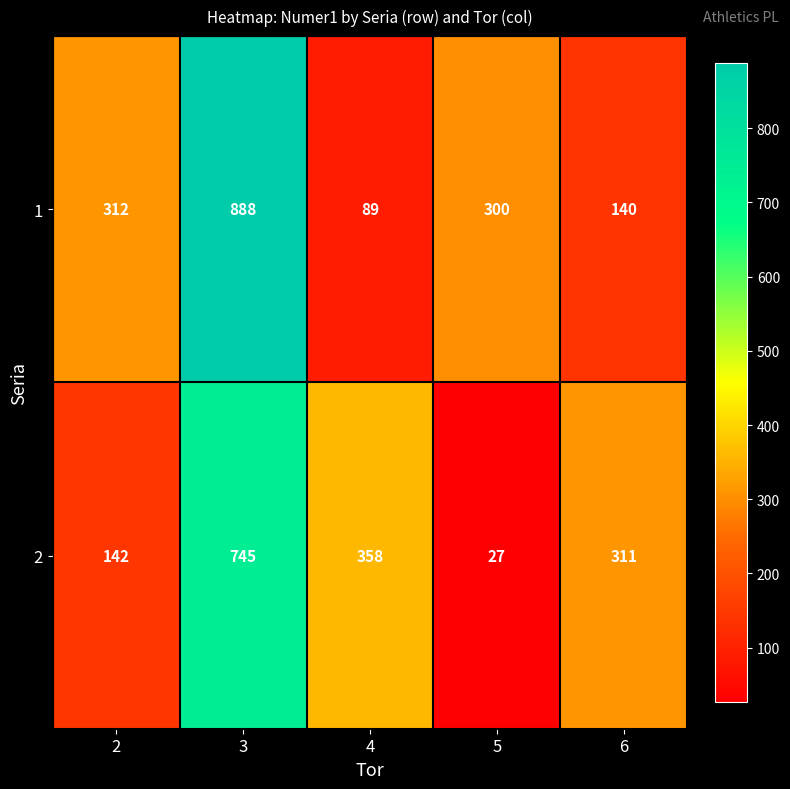

What is the sum of all 1 values?

1729